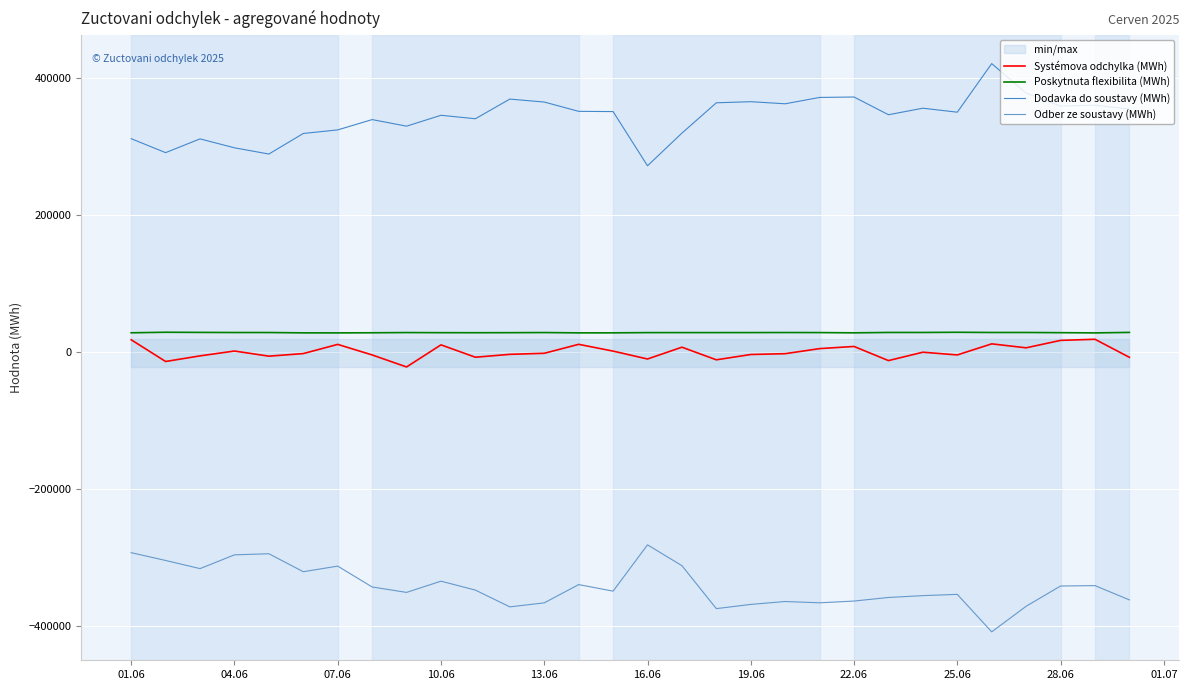

List the series in order of their peak value, highest first.

Dodavka do soustavy (MWh), Poskytnuta flexibilita (MWh), Systémova odchylka (MWh), Odber ze soustavy (MWh)